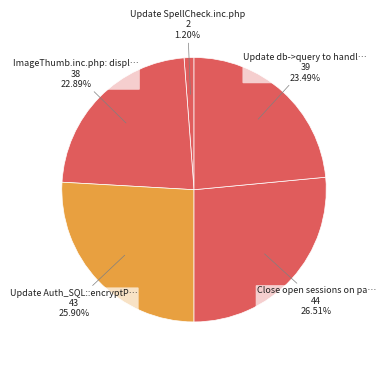

How many segments does this pie chart have?

5